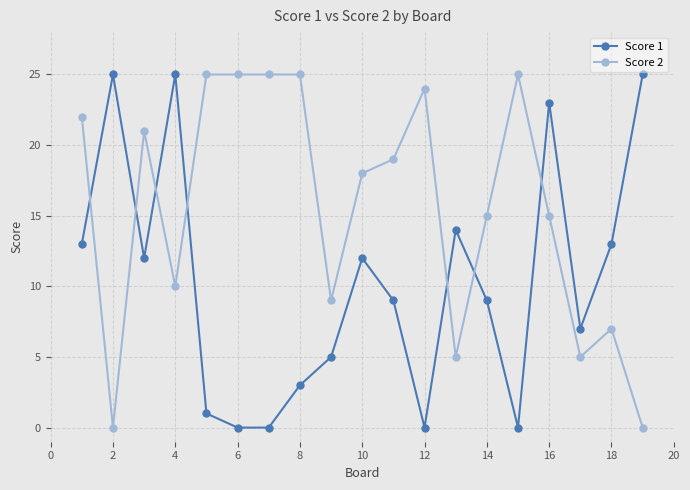

Which series ends up on top after the final intersection of Score 2 and Score 1?

Score 1